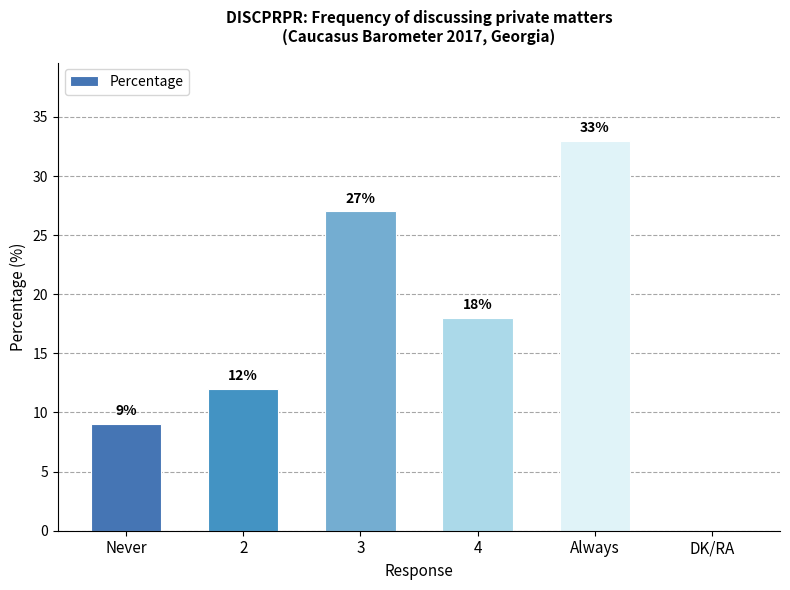

Which category has the highest value across all series?

Always